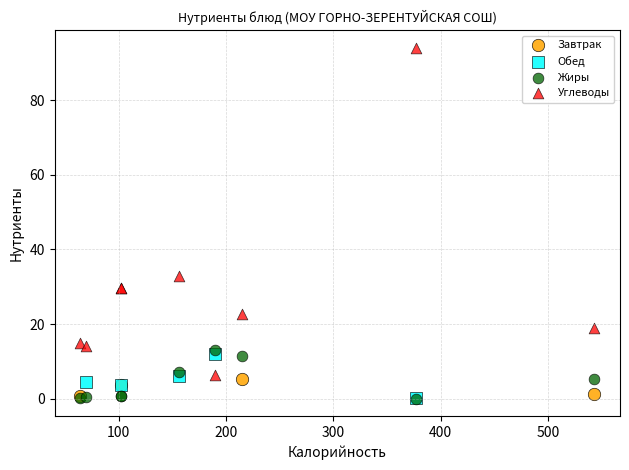

What are all the series names shown in the legend?

Завтрак, Обед, Жиры, Углеводы